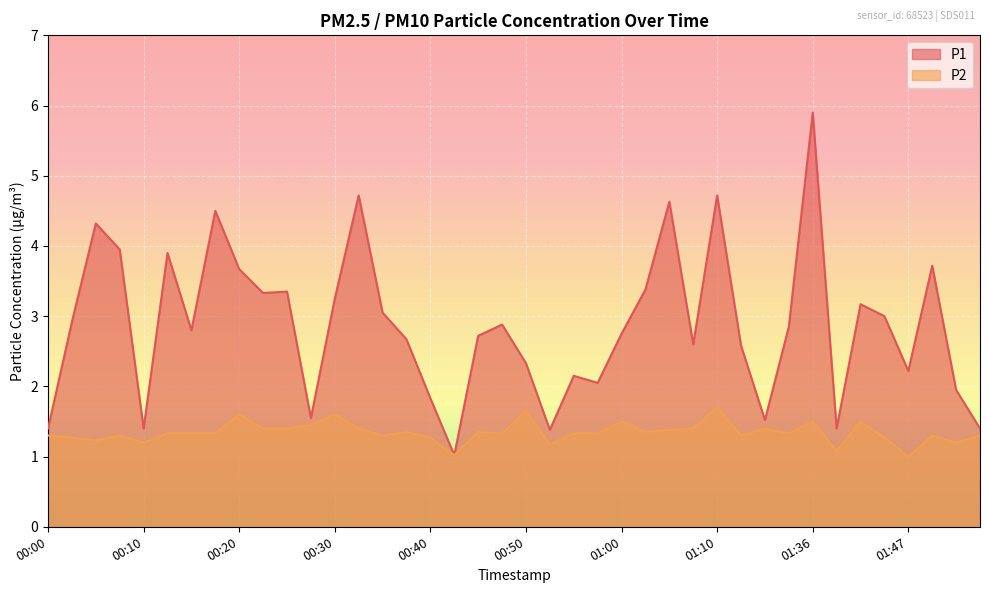

Which category has the lowest value in the P1 series?

00:42